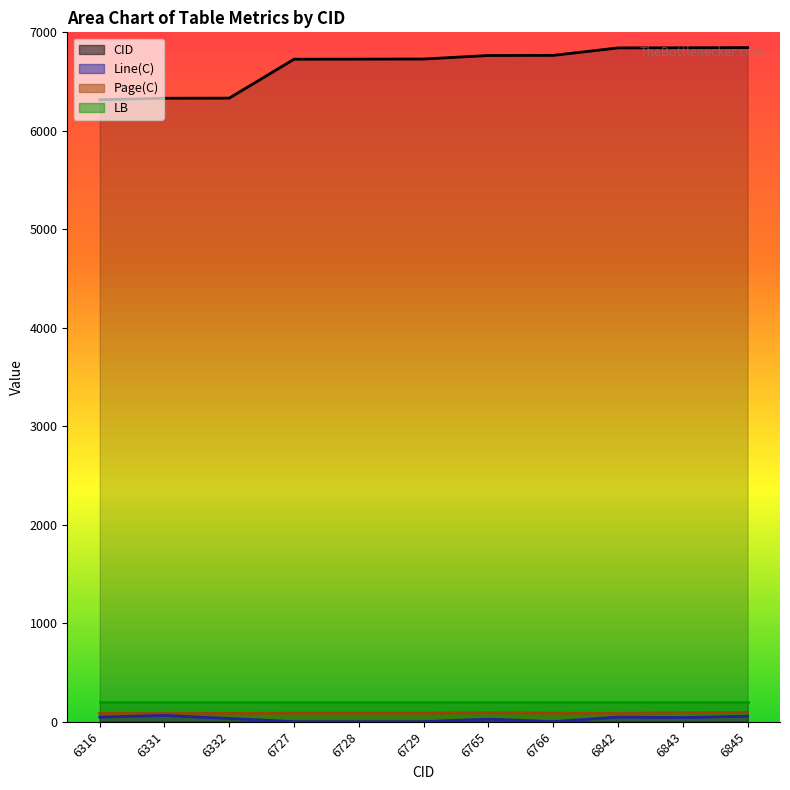

True or false: CID and Line(C) cross at least once.

False